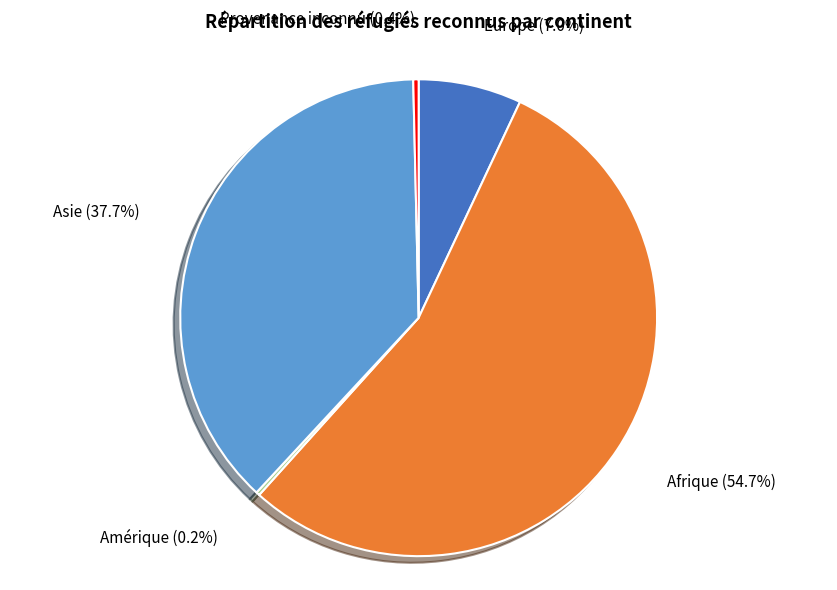

Which category has the biggest portion of the pie?

Afrique